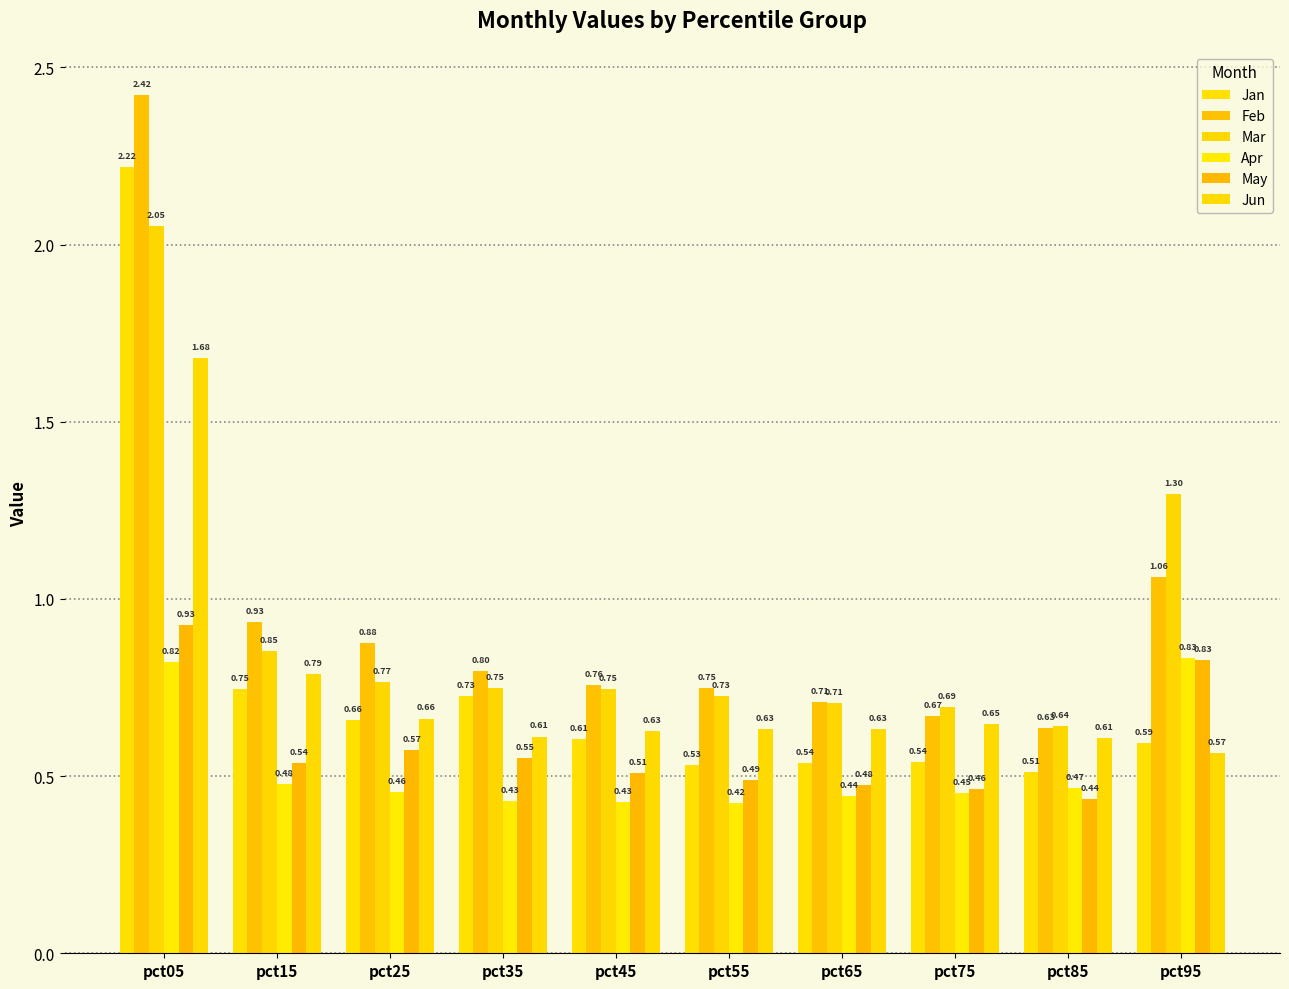

What is the maximum value for Apr?

0.8